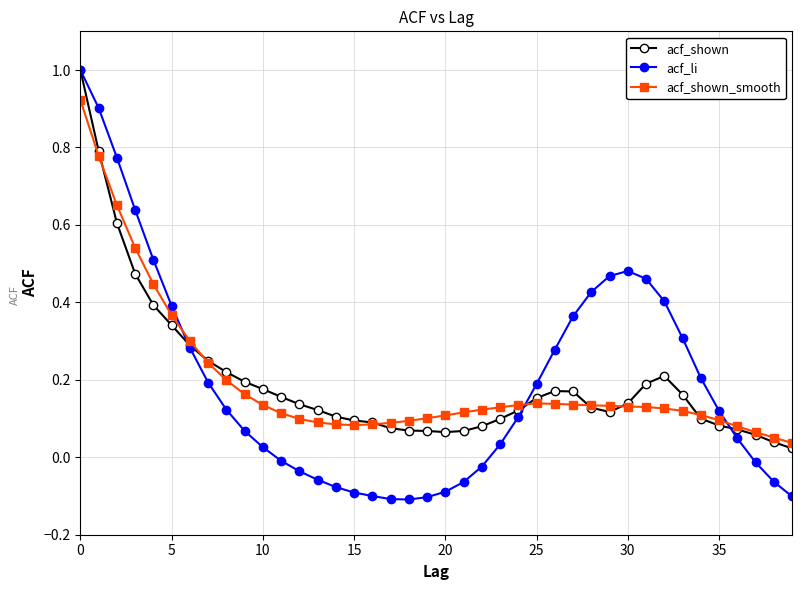

Which series has the widest spread of values?

acf_li